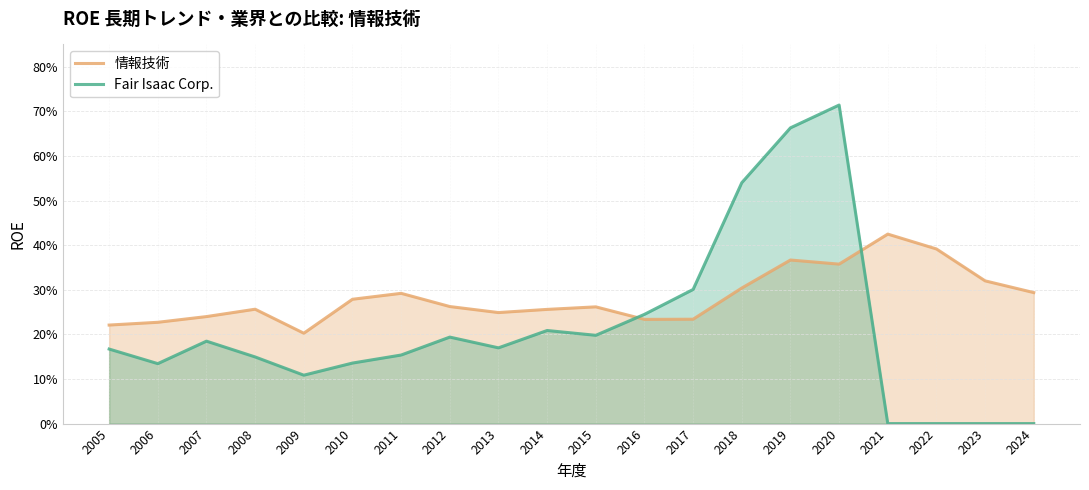

At which category is the sum across all series the highest?

2020